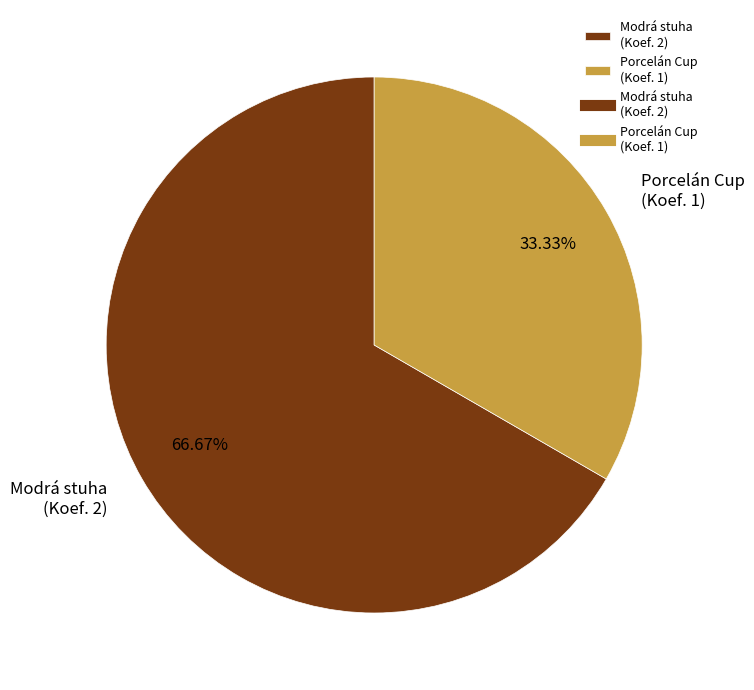

What is the majority slice?

Modrá stuha (Koef. 2)